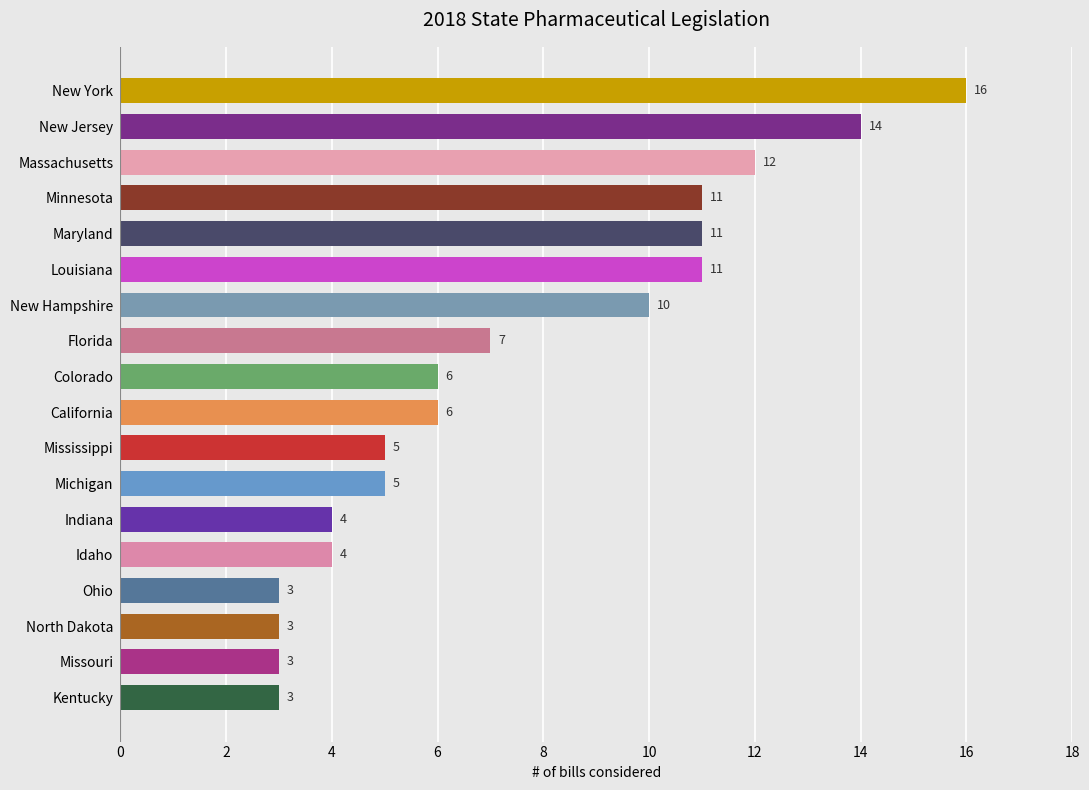

True or false: the data shows 11 at Minnesota.

True